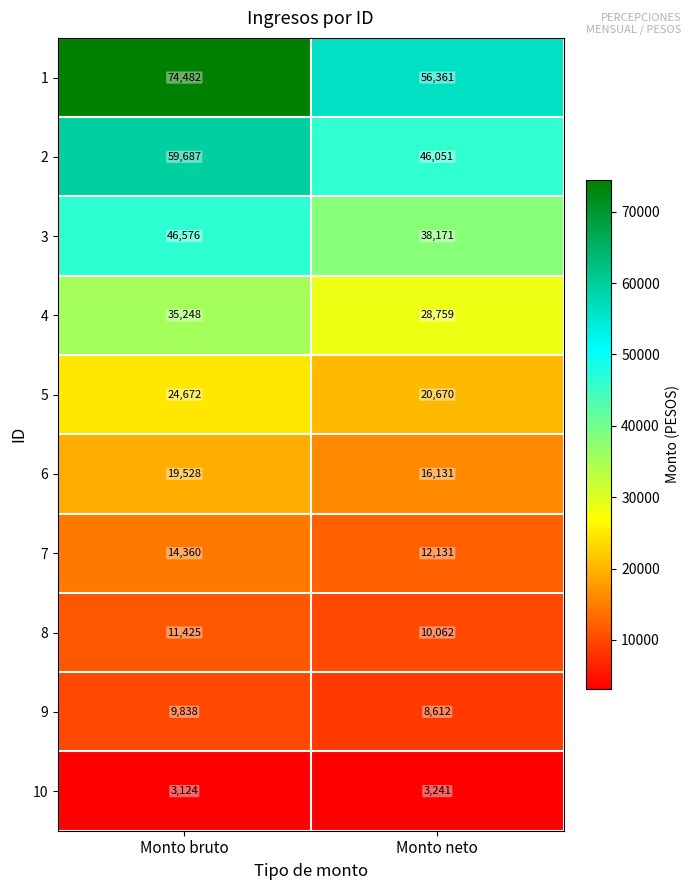

What is the difference between the maximum and minimum values in the 1 series?

18121